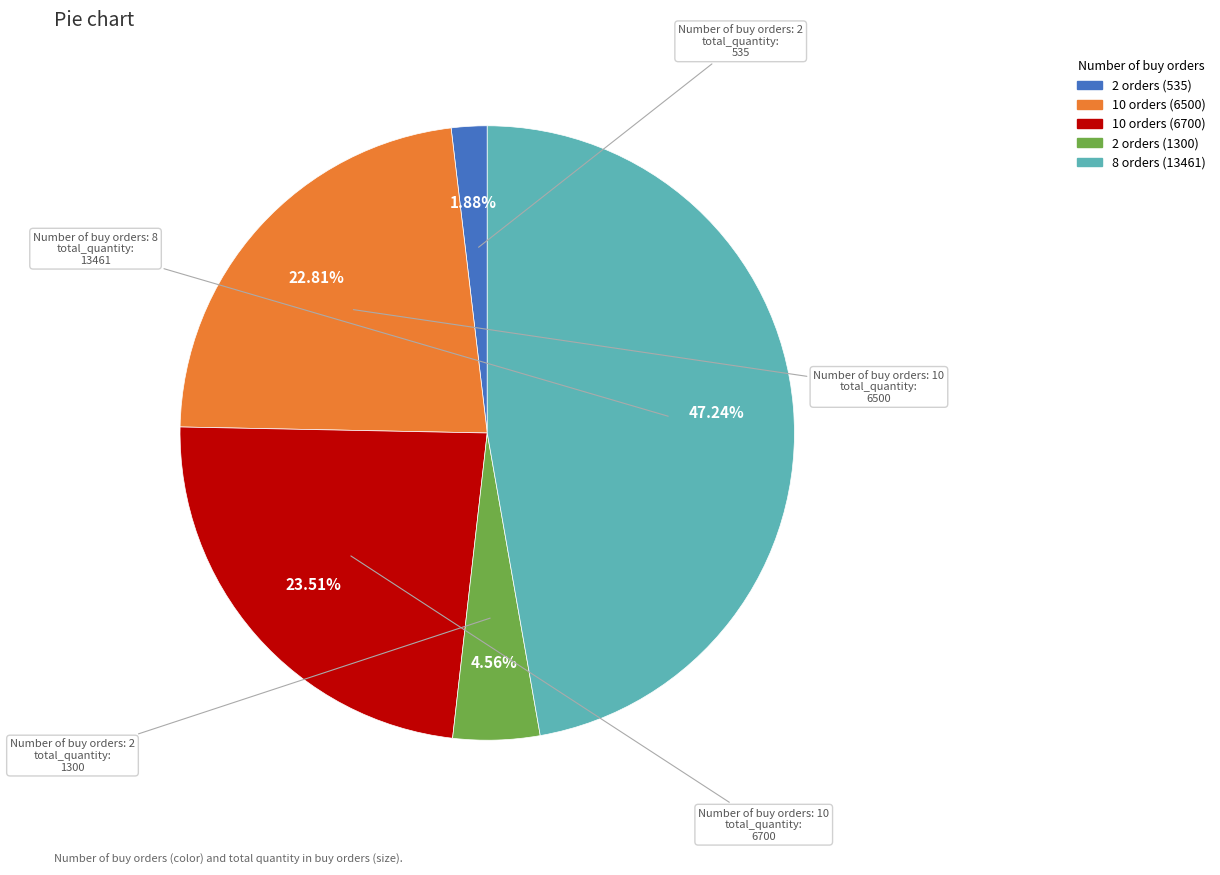

Is there a majority slice in this chart?

No